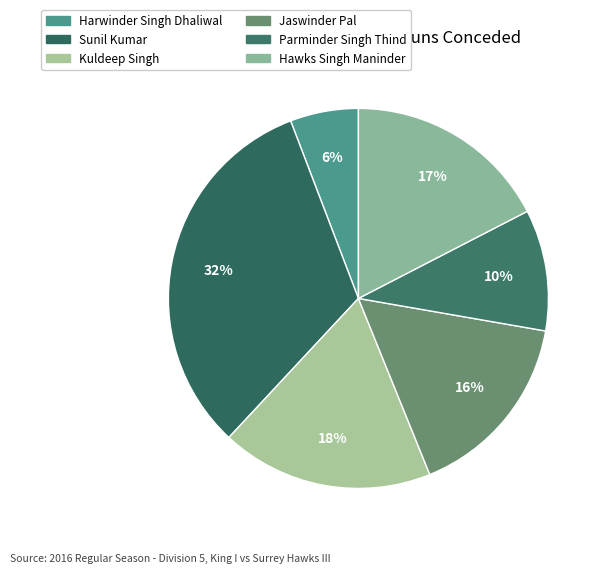

Combined, do Kuldeep Singh and Harwinder Singh Dhaliwal account for over 50%?

No